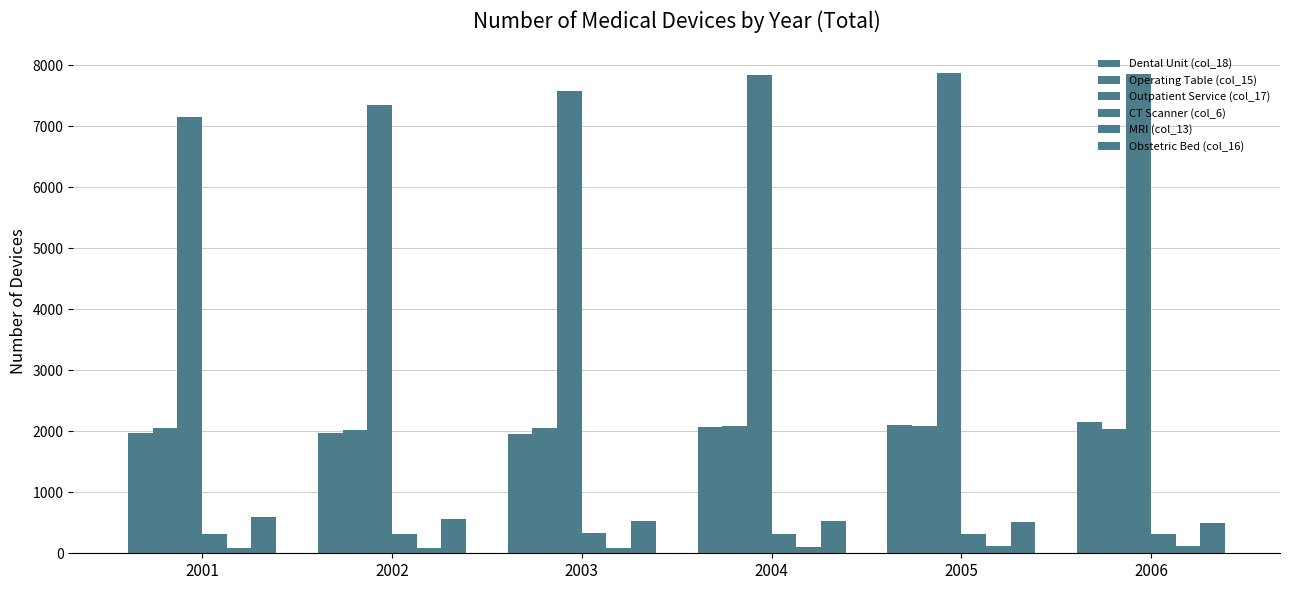

How many groups of bars are there?

6